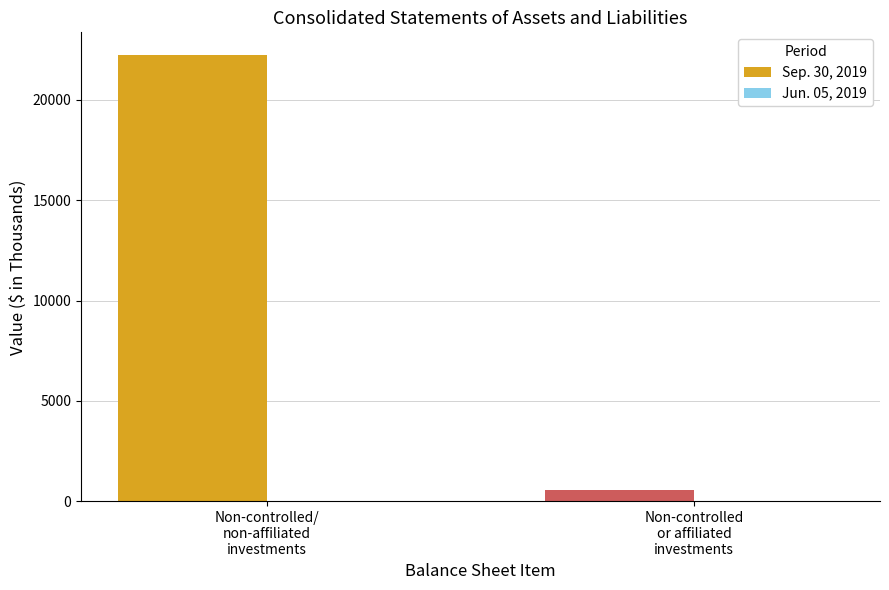

What is the greatest value displayed?

22253